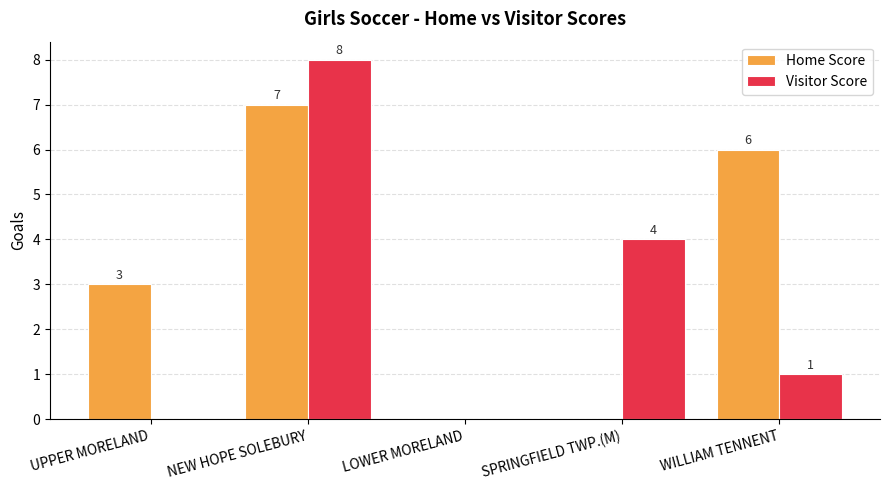

What is the sum of the Visitor Score values at LOWER MORELAND and SPRINGFIELD TWP.(M)?

4